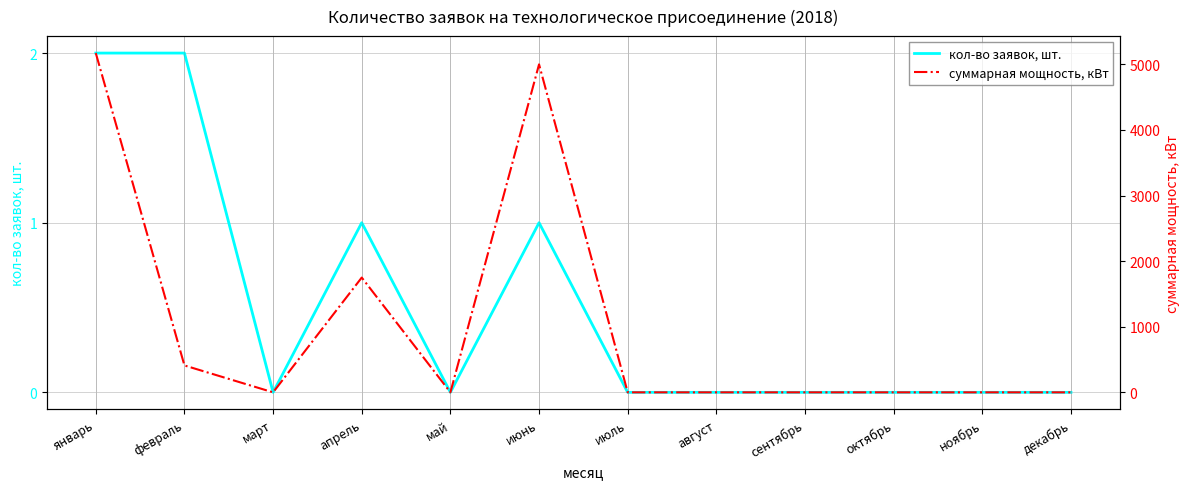

How many data points in суммарная мощность, кВт are above 0?

4